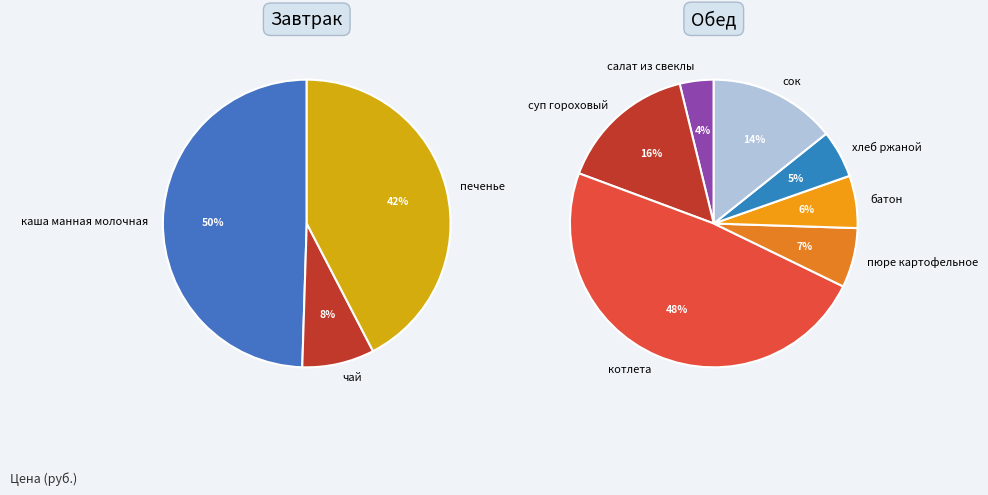

Rank the categories by value from highest to lowest.

котлета, каша манная молочная, суп гороховый на курином бульоне, печенье, сок, пюре картофельное, батон, хлеб ржаной, салат из свеклы с маслом растительным, чай